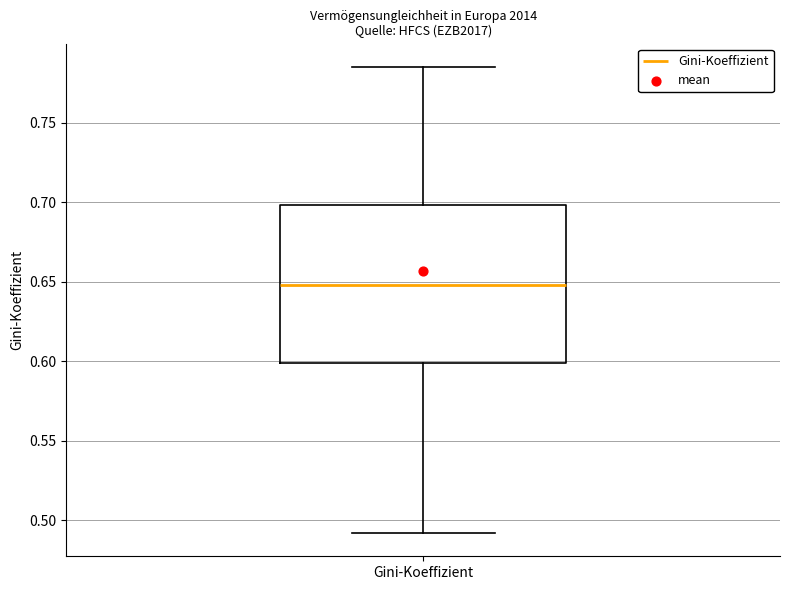

Where is the upper edge of the box for Gini-Koeffizient on the y-axis? The values are not printed on the chart, so give them approximately, as read against the axis.

0.700